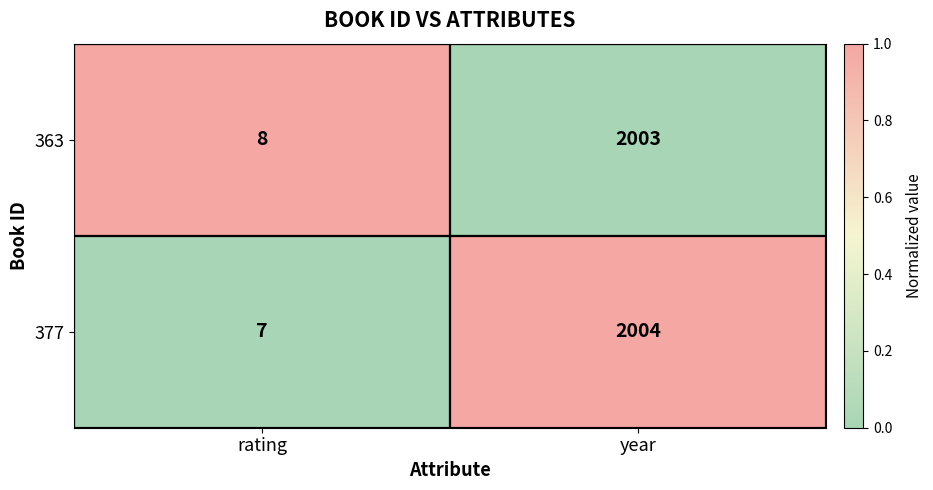

At which label does 377 reach its minimum?

rating